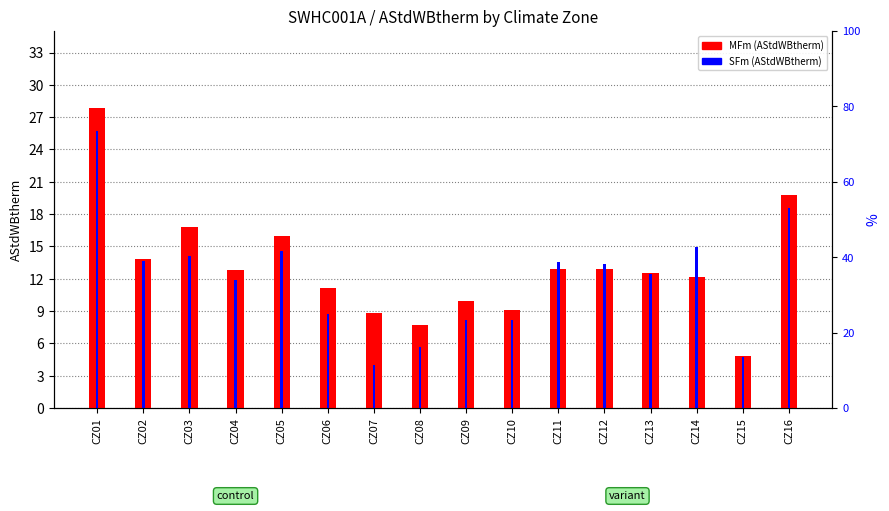

The value of SFm at CZ08 is 5.7. True or false?

True